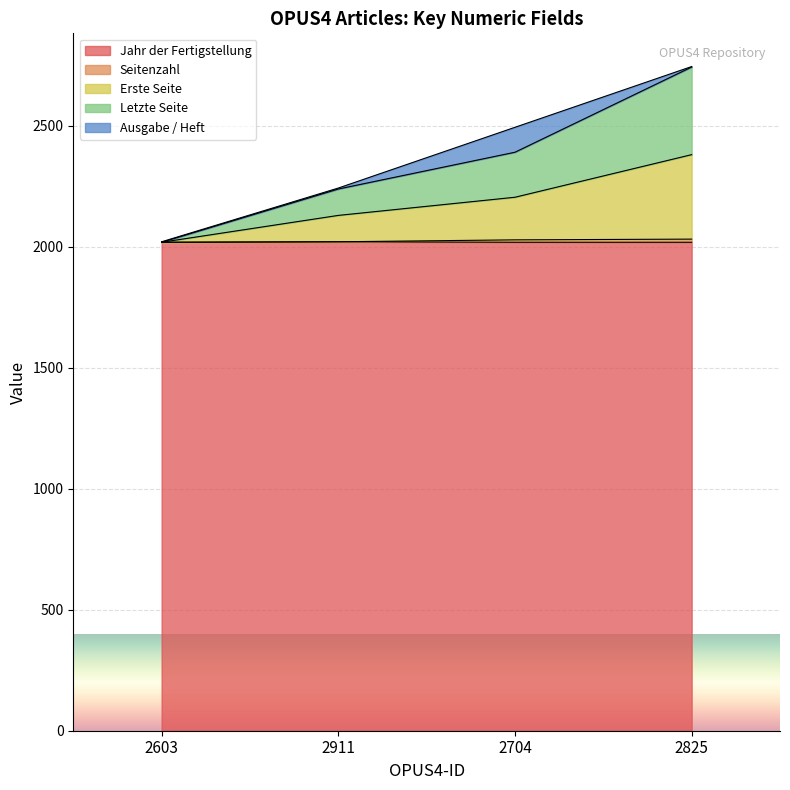

True or false: Jahr der Fertigstellung has a value of 3527 at 2704.

False